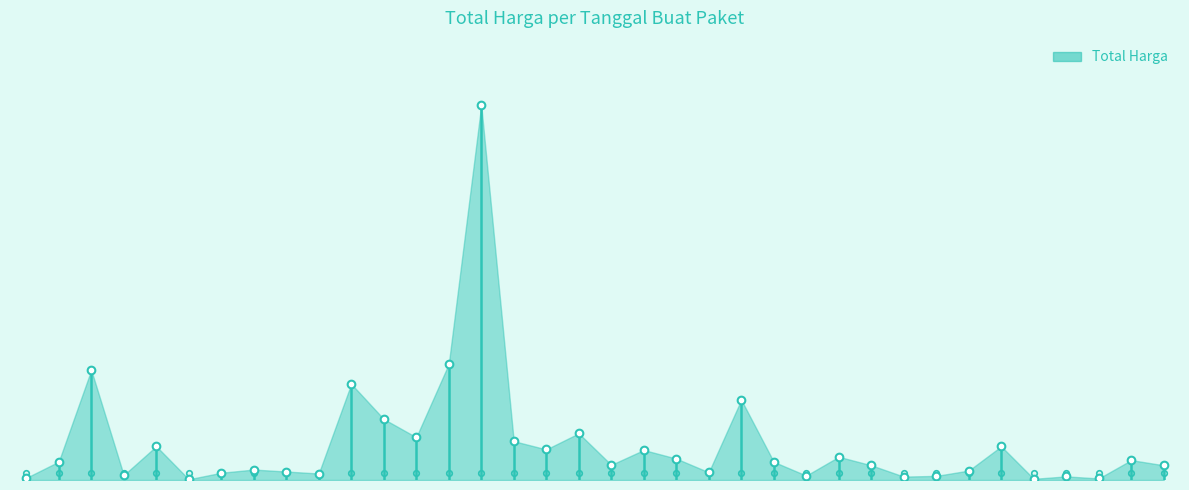

Does the chart have visible grid lines?

No